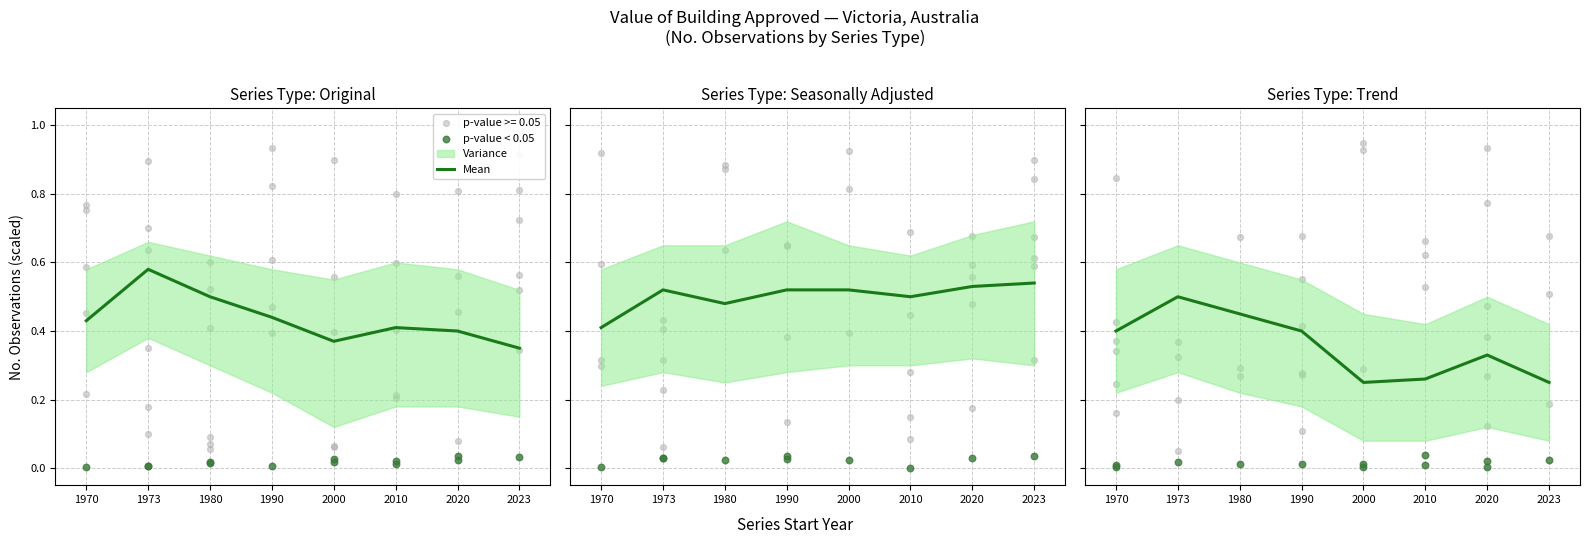

What is the change in value from 1970 to 2023?

-0.1